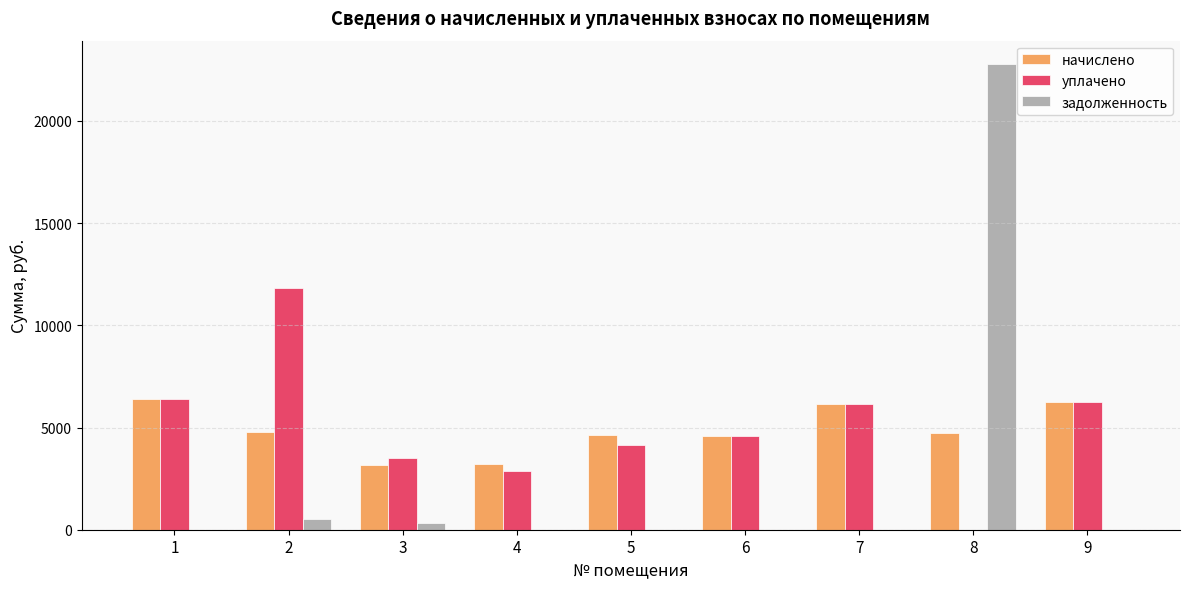

Is the value of начислено at 3 greater than the value of уплачено at 2?

No